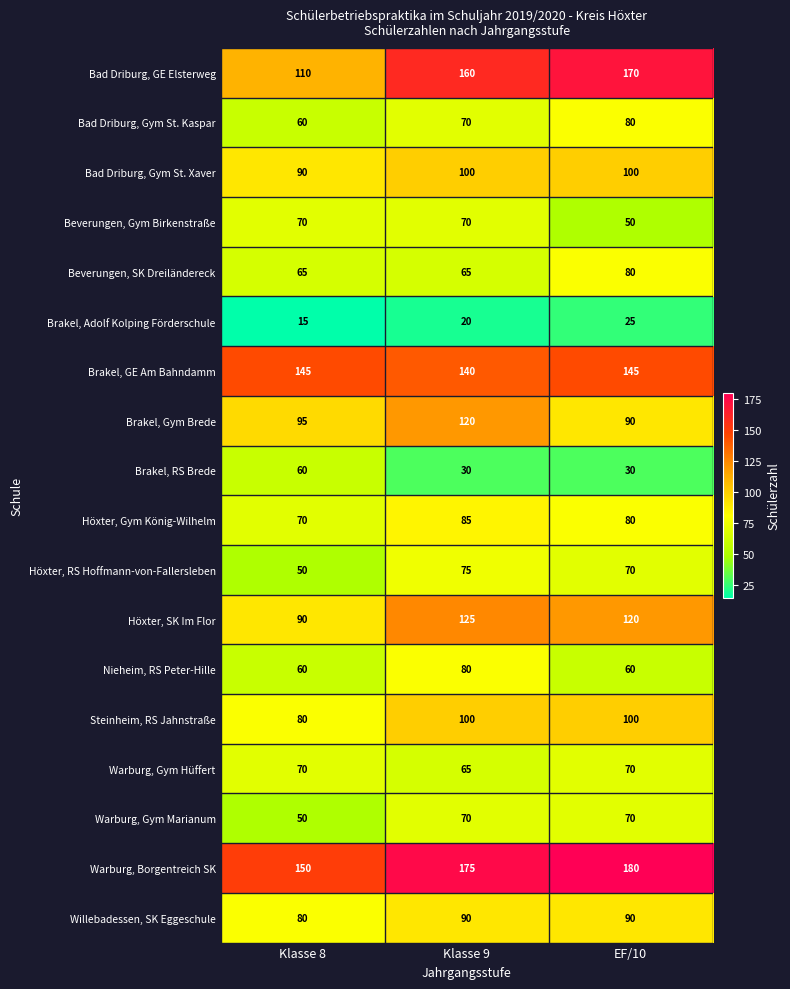

The Bad Driburg, GE Elsterweg series shows 34 at Klasse 8. True or false?

False